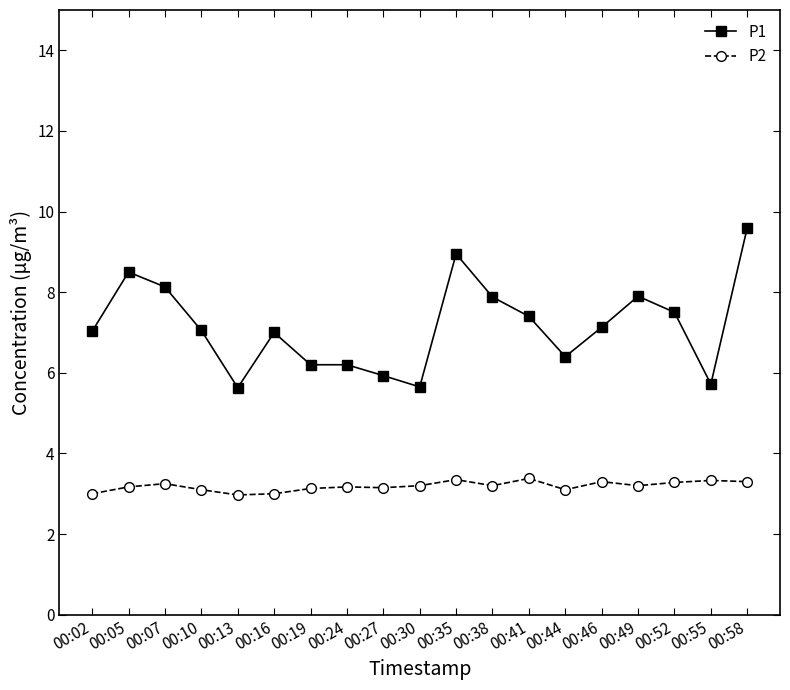

What is the average value of the P2 series?

3.2